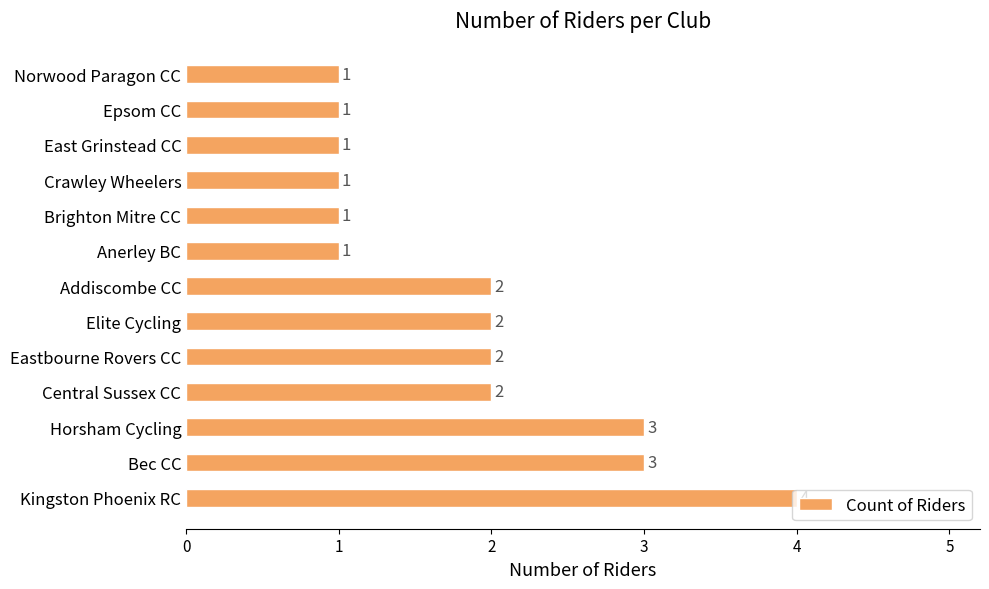

How many data points does each series have?

13